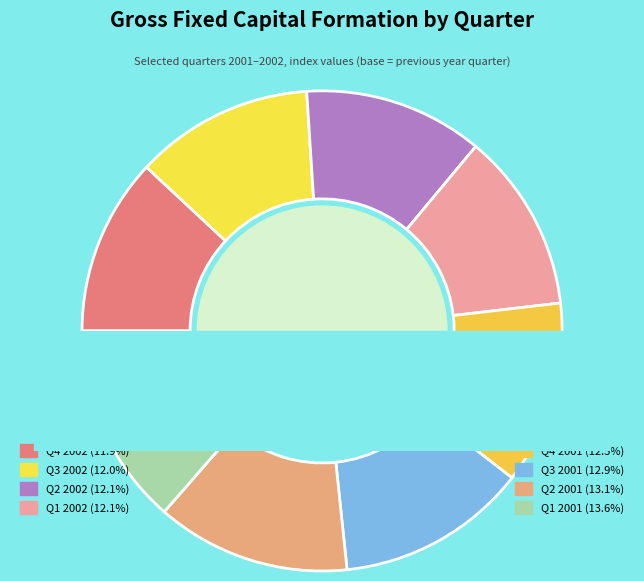

Which has a higher value, Q2 2001 or Q2 2002?

Q2 2001